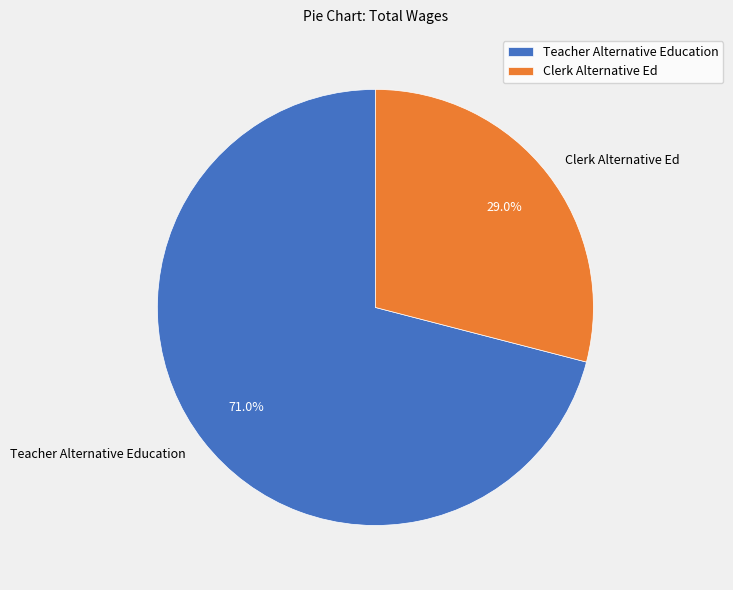

To the nearest percent, what is the combined percentage of Clerk Alternative Ed and Teacher Alternative Education?

100%